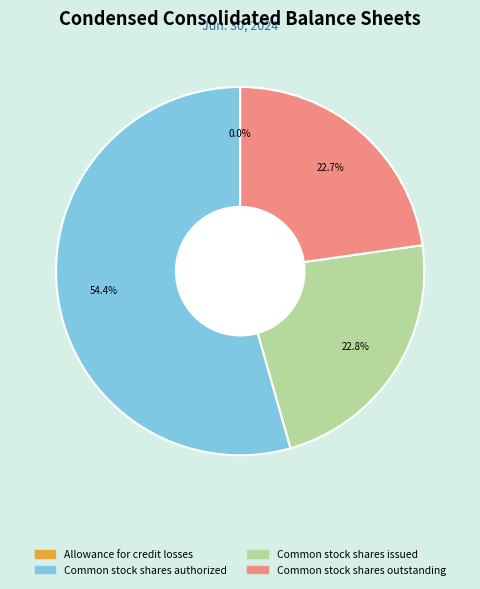

Does any single category account for the majority?

Yes